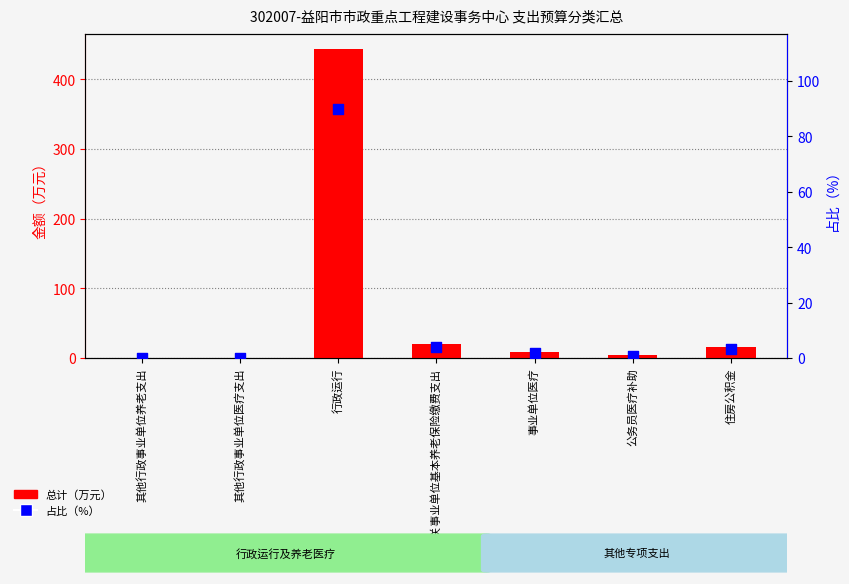

Which series has the widest spread of Y values?

总计（万元）